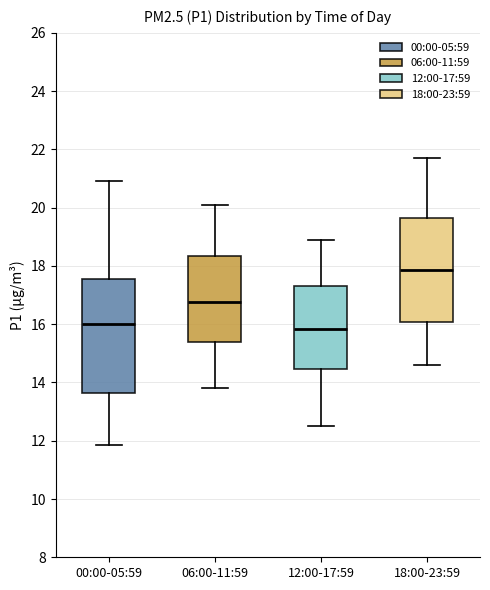

Comparing the boxes themselves (not the whiskers), which one is the tallest?

00:00-05:59